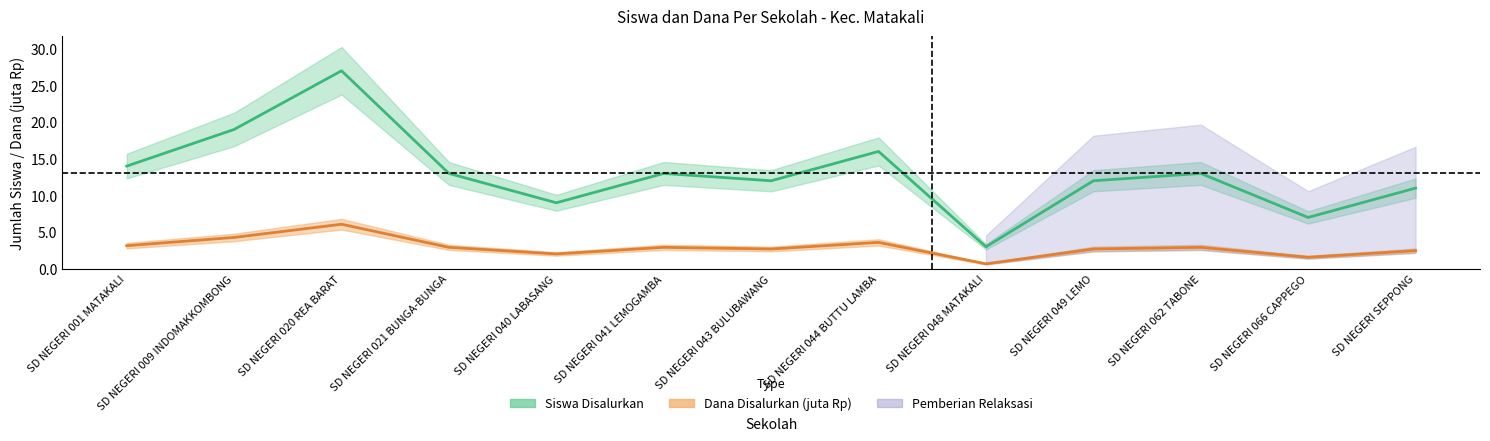

Reading left to right, list all the values displayed in this chart.

Siswa Disalurkan: SD NEGERI 001 MATAKALI=14.0	SD NEGERI 009 INDOMAKKOMBONG=19.0	SD NEGERI 020 REA BARAT=27.0	SD NEGERI 021 BUNGA-BUNGA=13.0	SD NEGERI 040 LABASANG=9.0	SD NEGERI 041 LEMOGAMBA=13.0	SD NEGERI 043 BULUBAWANG=12.0	SD NEGERI 044 BUTTU LAMBA=16.0	SD NEGERI 048 MATAKALI=3.0	SD NEGERI 049 LEMO=12.0	SD NEGERI 062 TABONE=13.0	SD NEGERI 066 CAPPEGO=7.0	SD NEGERI SEPPONG=11.0
Siswa Pemberian: SD NEGERI 001 MATAKALI=3.1	SD NEGERI 009 INDOMAKKOMBONG=4.3	SD NEGERI 020 REA BARAT=6.1	SD NEGERI 021 BUNGA-BUNGA=2.9	SD NEGERI 040 LABASANG=2.0	SD NEGERI 041 LEMOGAMBA=2.9	SD NEGERI 043 BULUBAWANG=2.7	SD NEGERI 044 BUTTU LAMBA=3.6	SD NEGERI 048 MATAKALI=0.7	SD NEGERI 049 LEMO=2.7	SD NEGERI 062 TABONE=2.9	SD NEGERI 066 CAPPEGO=1.6	SD NEGERI SEPPONG=2.5